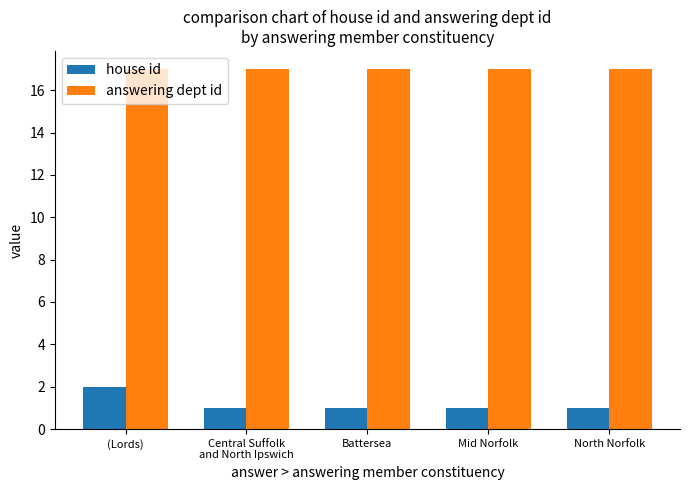

How many house id values are between 1 and 2?

5